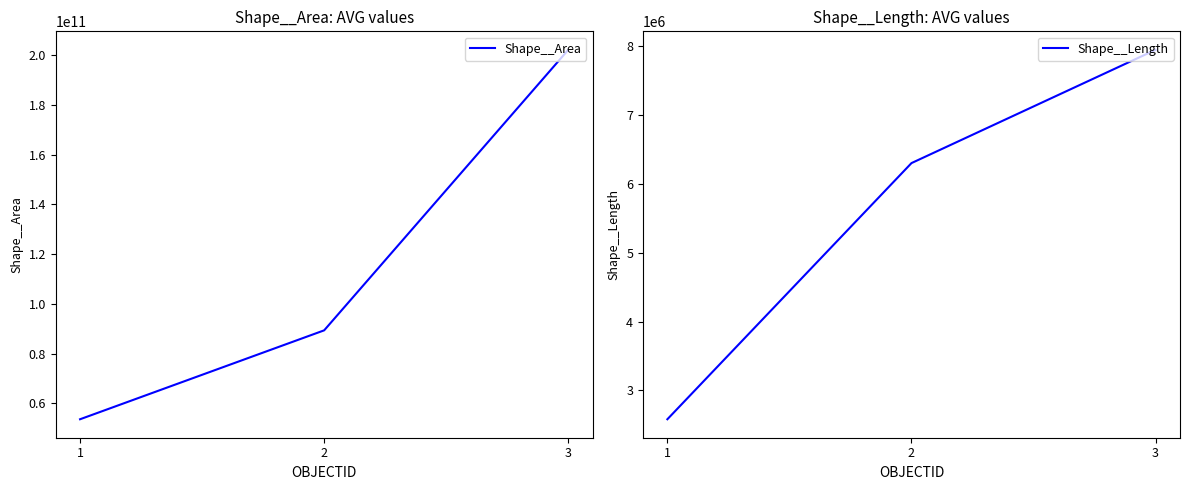

At which label is Shape__Area closest to 127886259098?

2